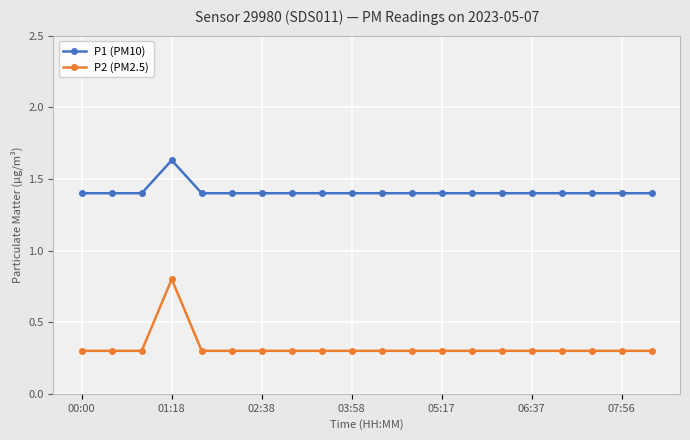

Does the chart have visible grid lines?

Yes